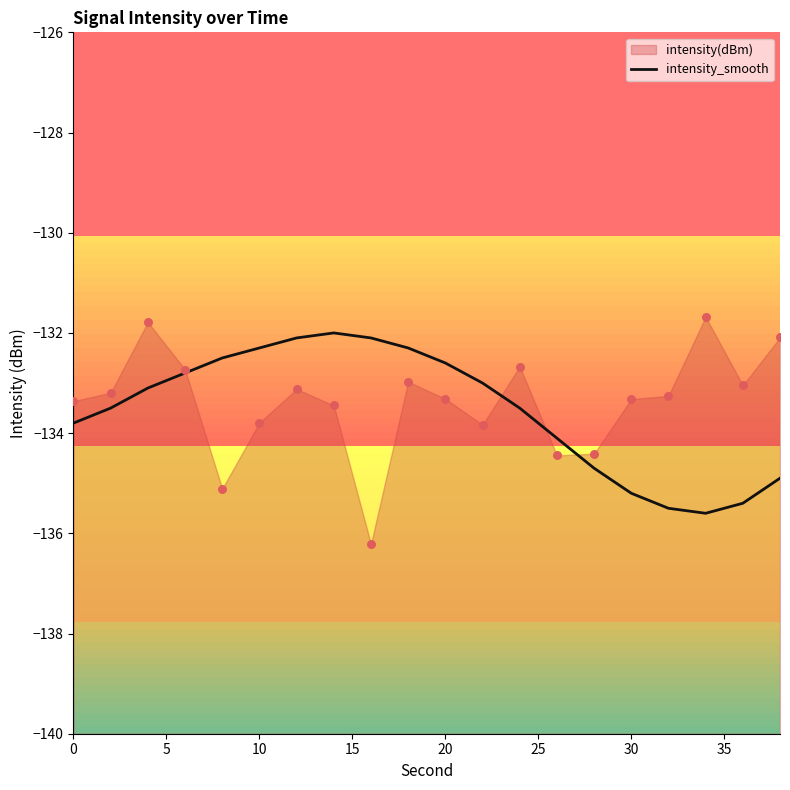

What is the maximum value for intensity_smooth?

-132.0